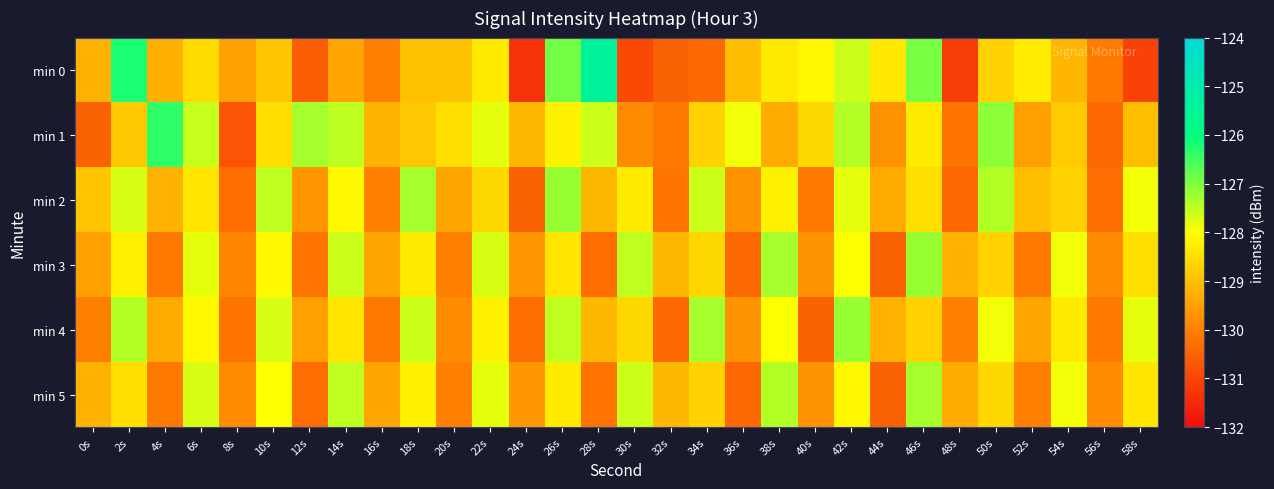

What is the greatest value displayed?

-125.4